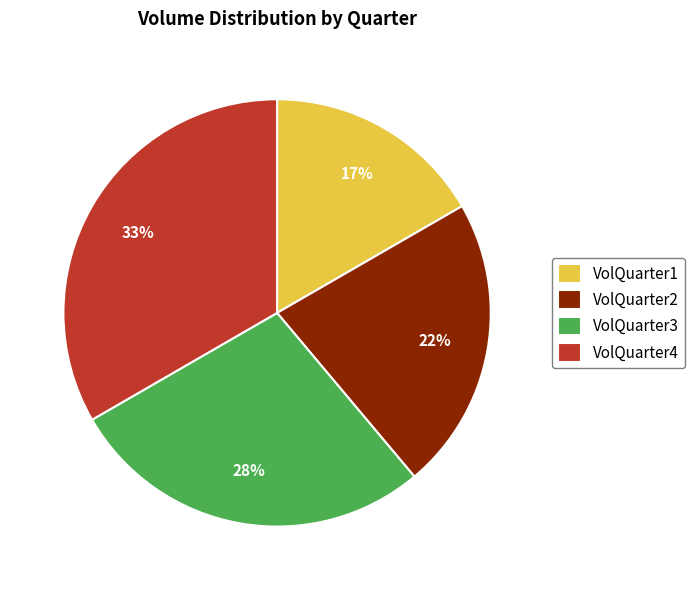

Which has a higher value, VolQuarter3 or VolQuarter1?

VolQuarter3